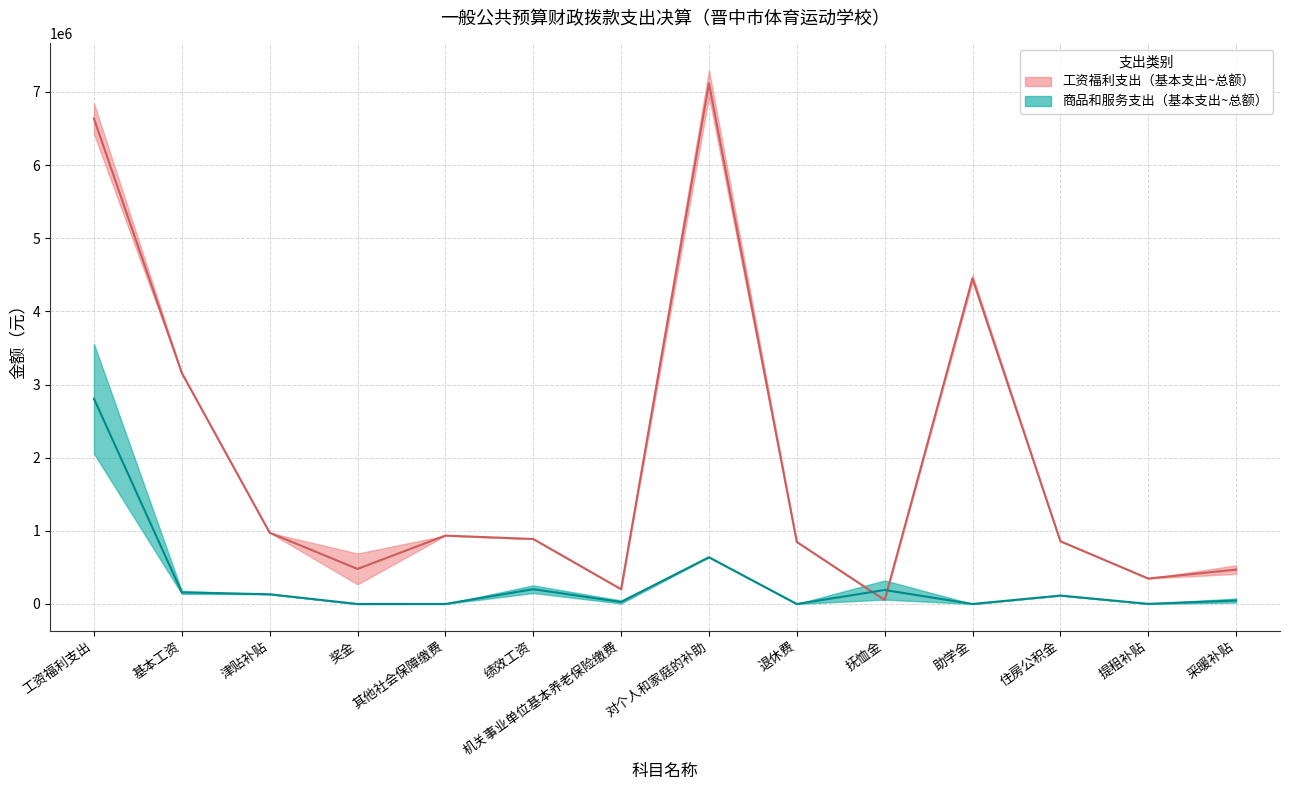

Reading right to left, transcribe all the data shown in this chart.

采暖补贴=469680.0	提租补贴=348059.2	住房公积金=857718.2	助学金=4451528.0	抚恤金=54232.0	退休费=847925.0	对个人和家庭的补助=7117575.4	机关事业单位基本养老保险缴费=201839.1	绩效工资=888608.5	其他社会保障缴费=934899.6	奖金=479027.1	津贴补贴=973709.4	基本工资=3157505.1	工资福利支出=6635588.7